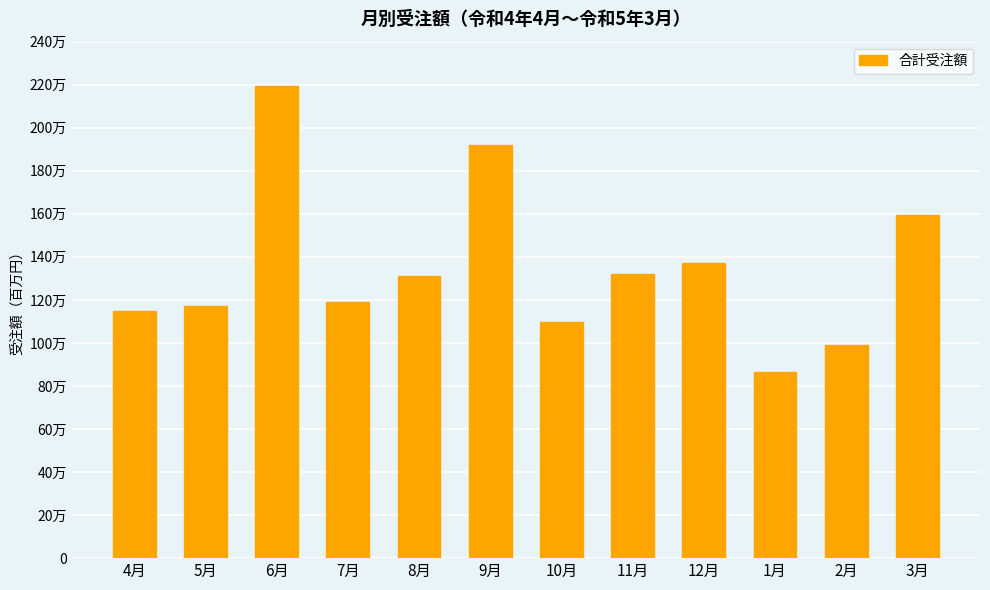

List the labels in order of value, smallest first.

1月, 2月, 10月, 4月, 5月, 7月, 8月, 11月, 12月, 3月, 9月, 6月